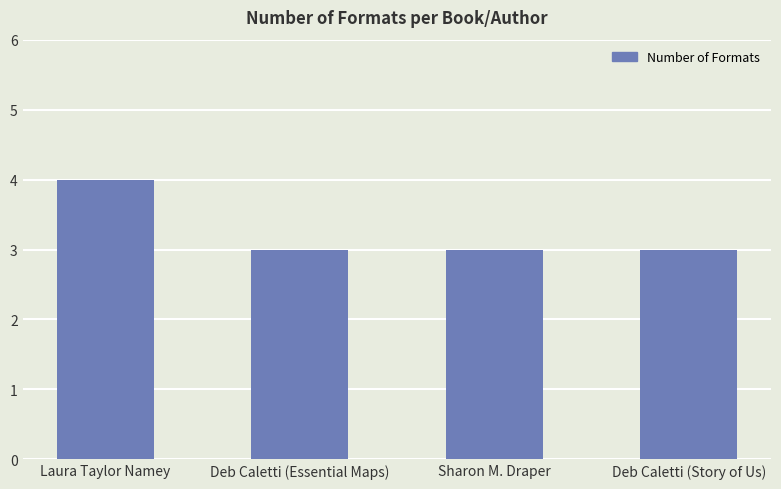

What position from the left is Deb Caletti (Essential Maps)?

2